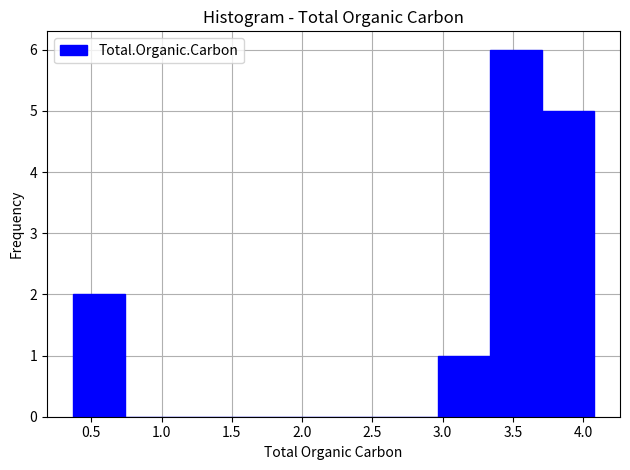

Reading left to right, list every bar in this chart as the range it spans on the x-axis followed by its height. Neither the bar edges nor the heights are printed on the chart, so give them approximately, as read against the axes.

0.35 to 0.75: 2
0.75 to 1.10: 0
1.10 to 1.50: 0
1.50 to 1.85: 0
1.85 to 2.20: 0
2.20 to 2.60: 0
2.60 to 2.95: 0
2.95 to 3.35: 1
3.35 to 3.70: 6
3.70 to 4.10: 5